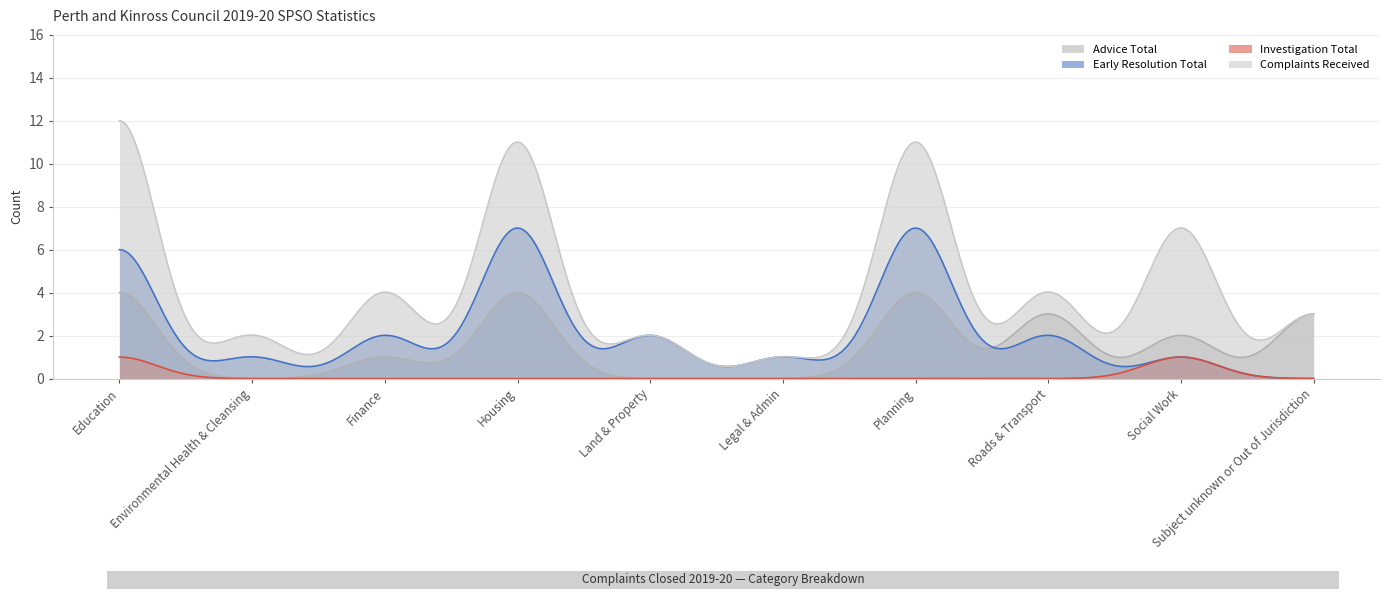

Which series has the largest total across all categories?

Complaints Received